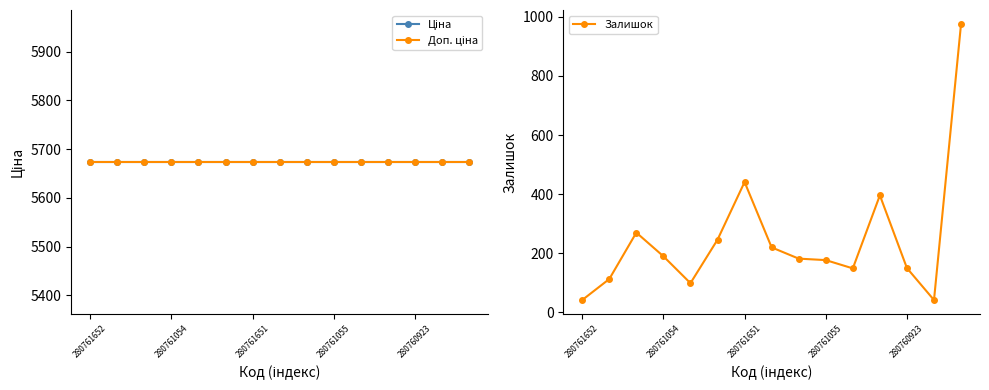

What are all the series names shown in the legend?

Ціна, Доп. ціна, Залишок